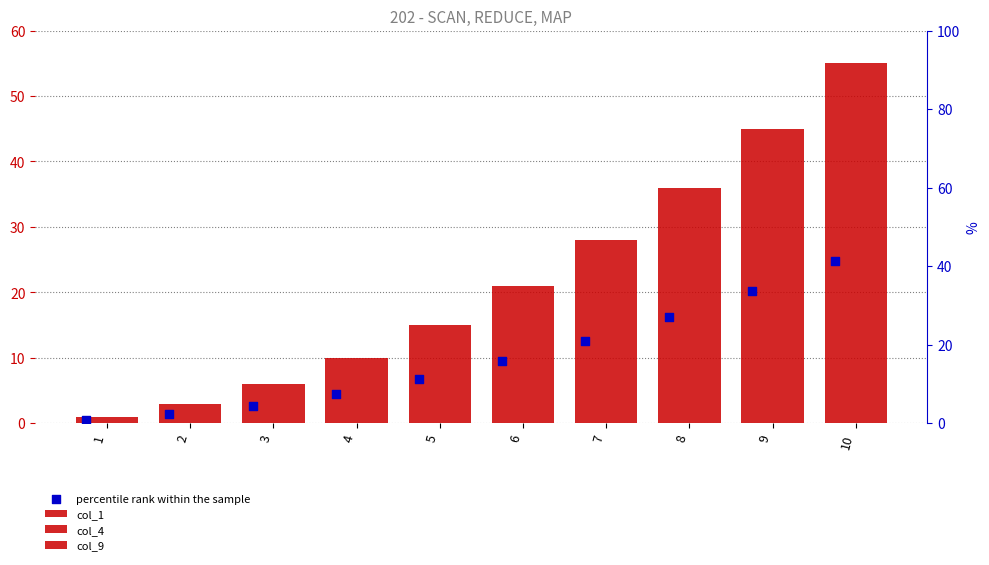

Which series contains the lowest Y value?

percentile rank within the sample